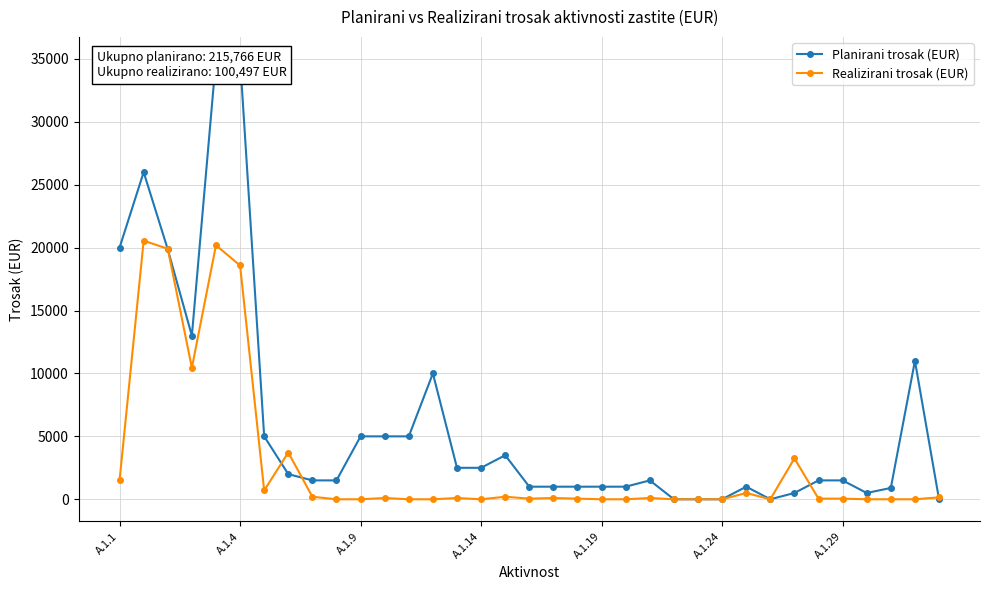

How many lines are shown in the chart?

2